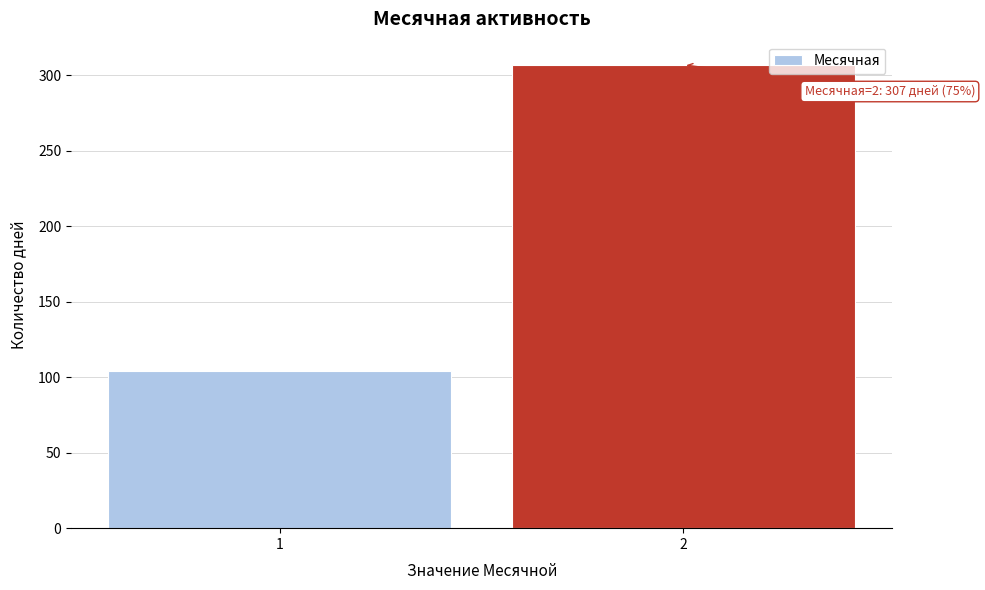

Reading right to left, what are all the values shown in this chart?

307	104